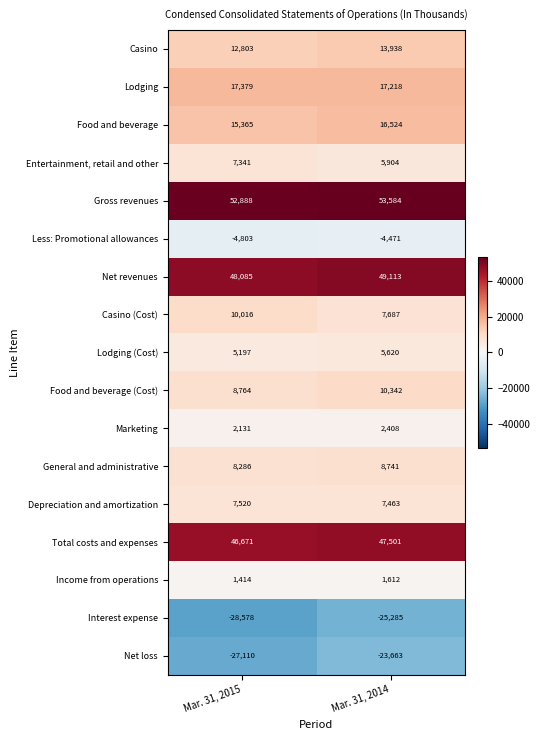

Which label corresponds to the smallest value in the chart?

Mar. 31, 2015